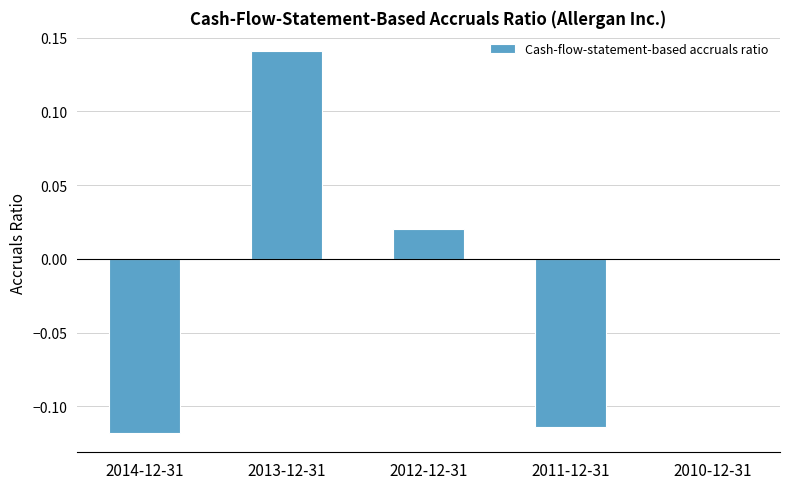

Which category has the highest value across all series?

2013-12-31